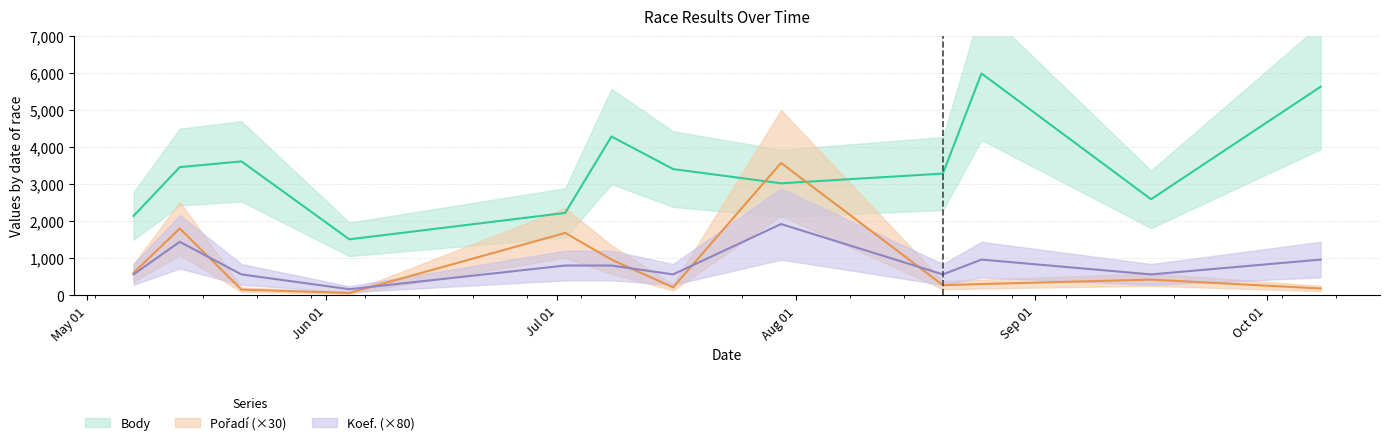

List the series in order of their peak value, lowest first.

Koef., Pořadí, Body